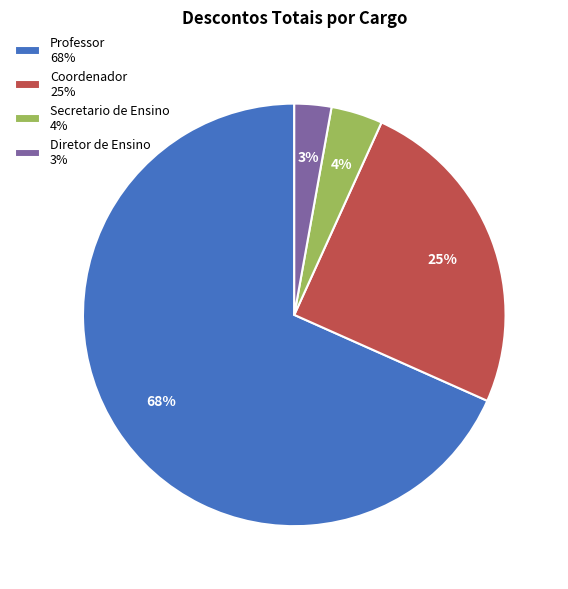

To the nearest percent, what portion does Coordenador 25% represent?

25%